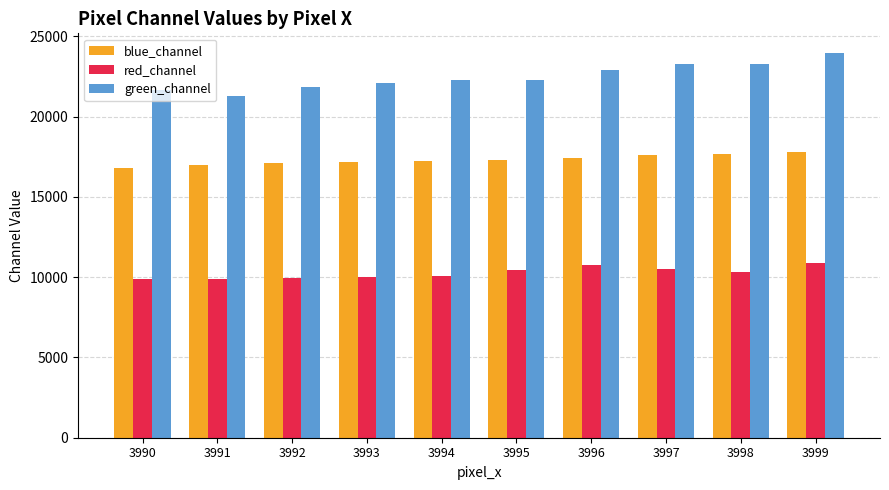

What is the total value across all series at 3994?

49600